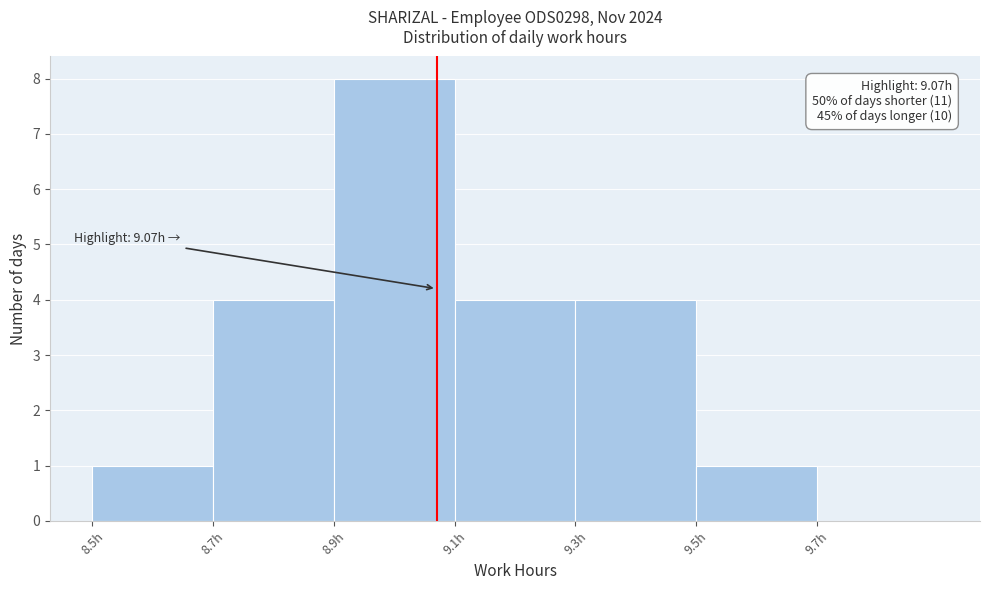

Which range on the x-axis has the tallest bar?

8.9 to 9.1